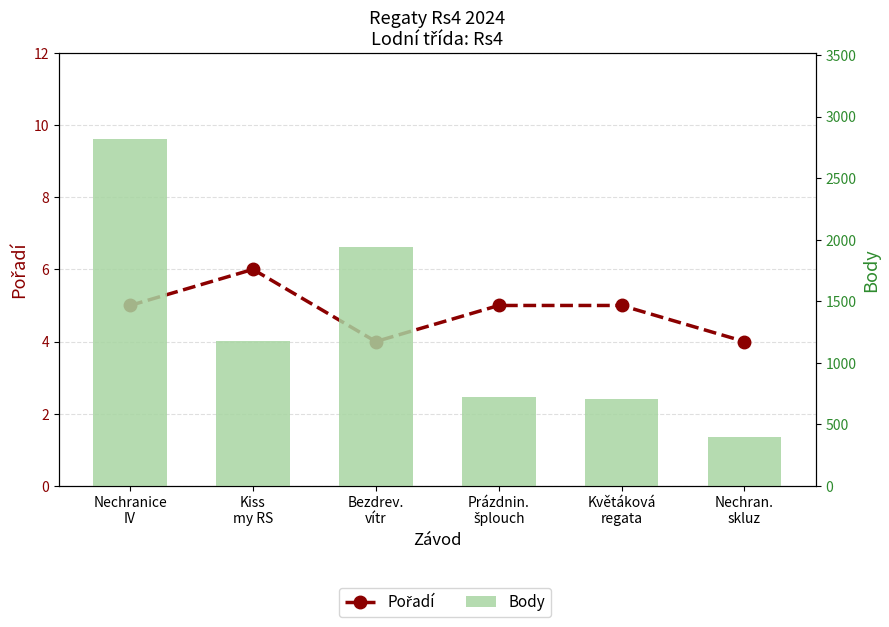

Which category has the lowest value in the Body series?

Nechran.
skluz